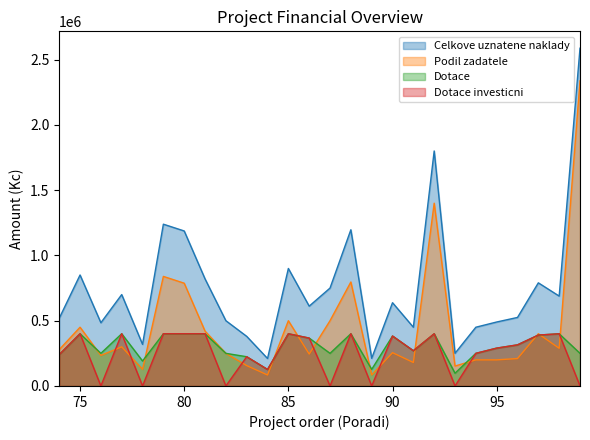

At how many categories does at least one series exceed 2263091?

1